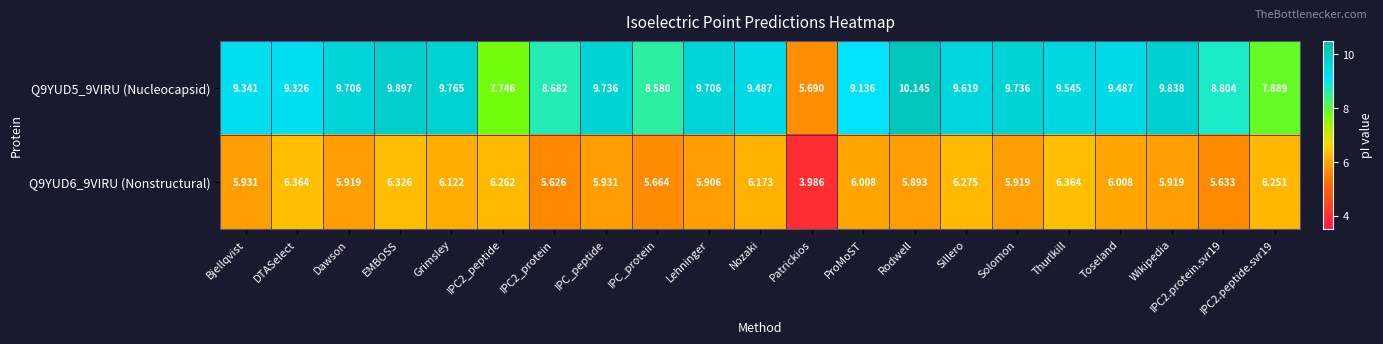

Is the value of Q9YUD6_9VIRU (Nonstructural) at Toseland greater than the value of Q9YUD5_9VIRU (Nucleocapsid) at Sillero?

No